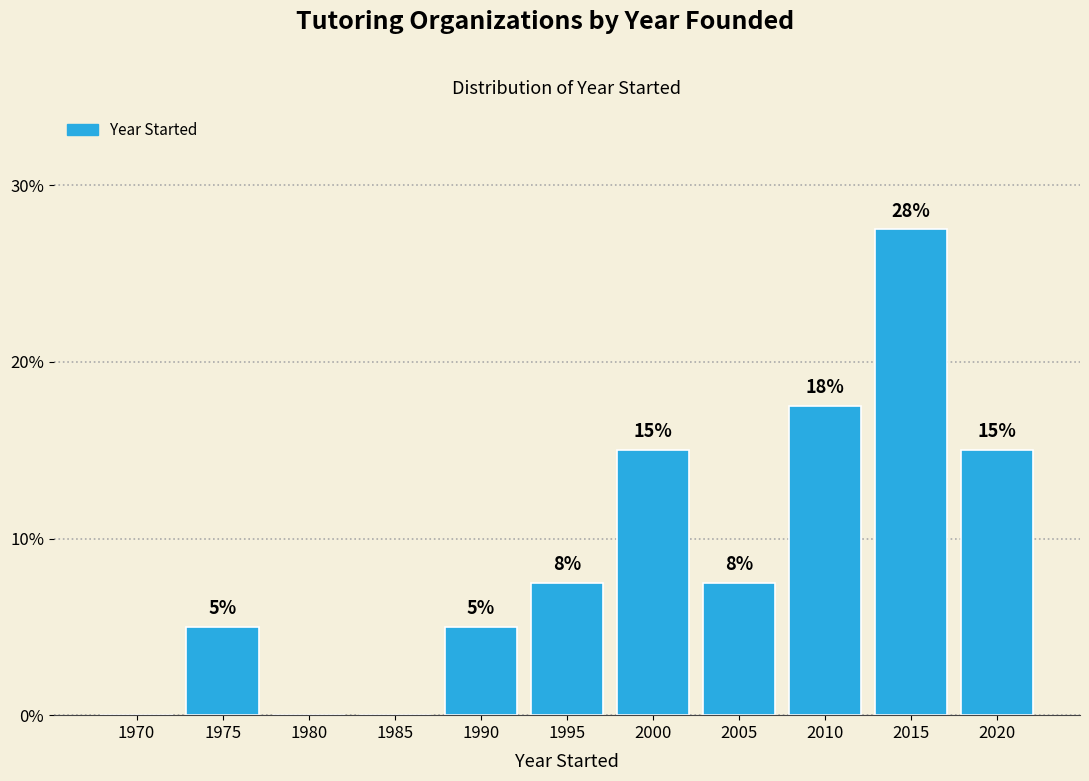

Where does the data first go above 7?

1995